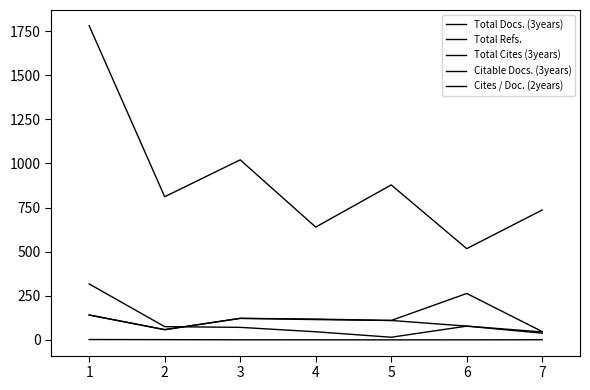

Does the chart have visible grid lines?

No